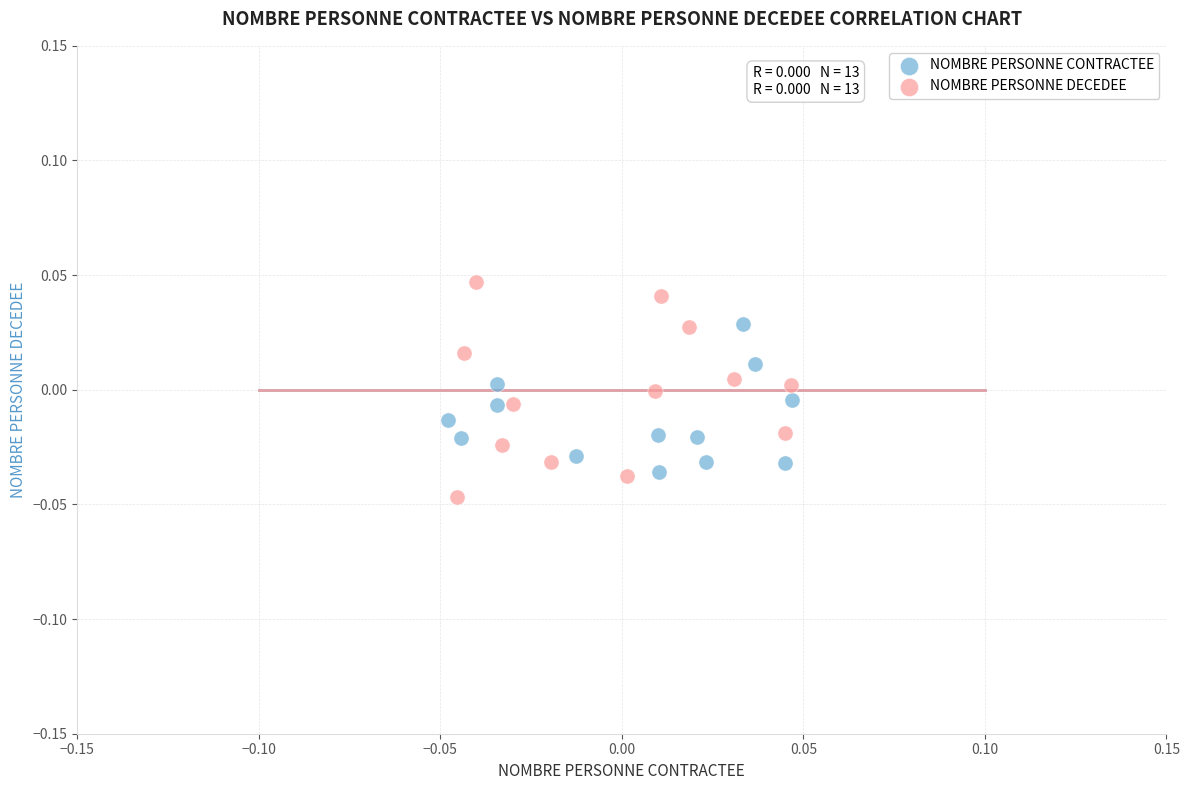

What are all the series names shown in the legend?

NOMBRE PERSONNE CONTRACTEE, NOMBRE PERSONNE DECEDEE